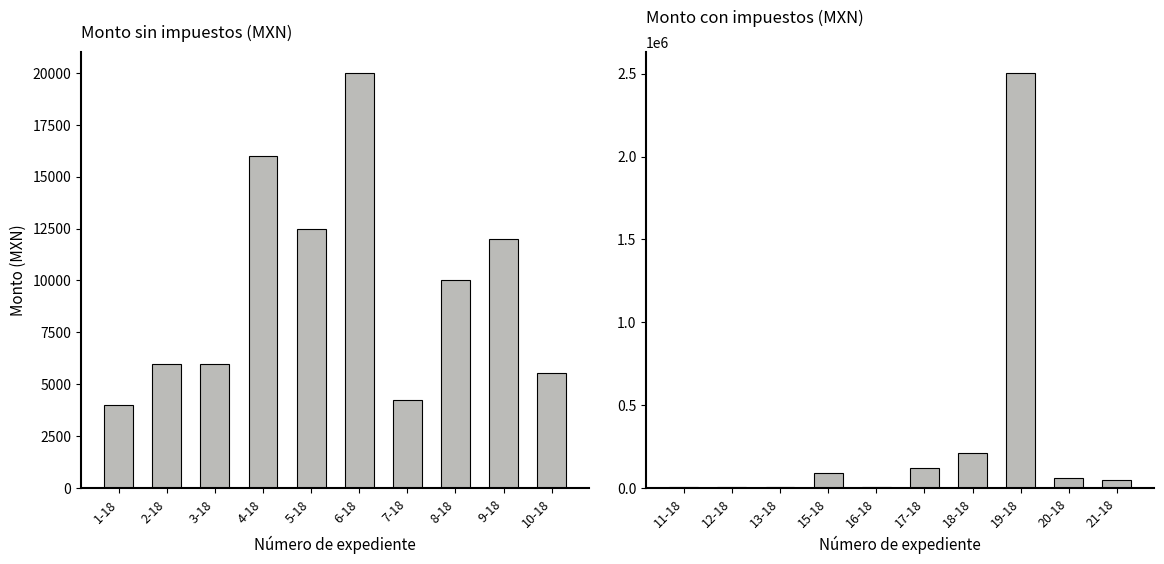

Reading right to left, what are all the values shown in this chart?

Monto sin impuestos: 5556.0	12000.0	10000.0	4250.0	20000.0	12500.0	16000.0	6000.0	6000.0	4000.0
Monto con impuestos: 49010.0	64807.3	2505600.0	210000.0	123164.2	6960.0	93808.9	6960.0	6960.0	6960.0